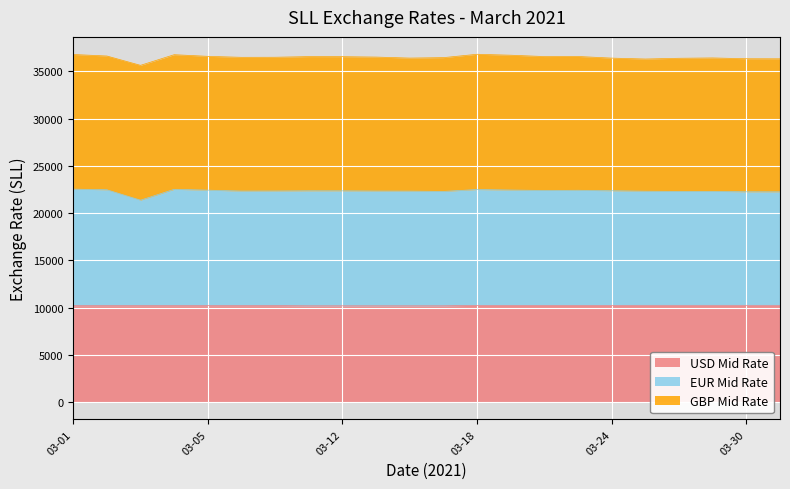

What is the lowest value of the USD Mid Rate series?

10180.8